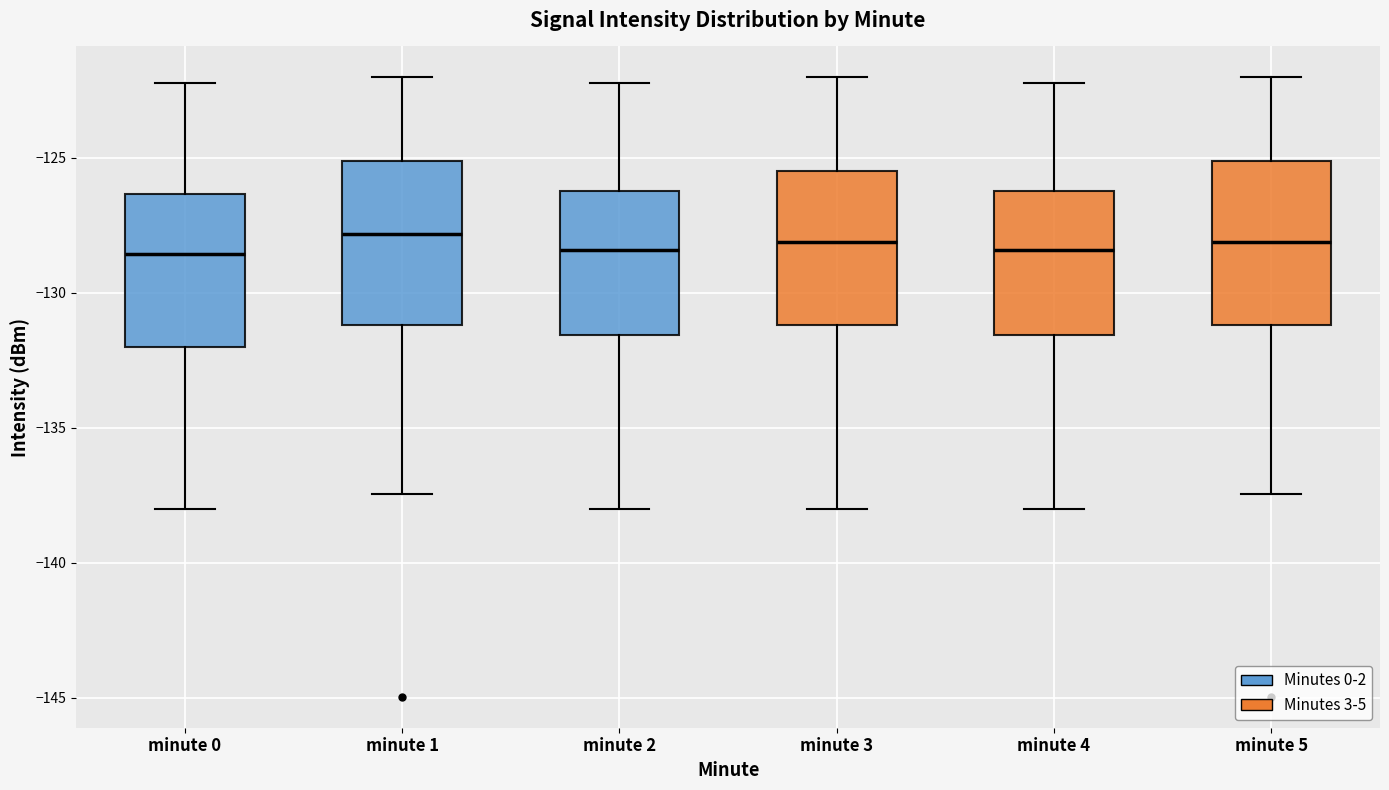

Reading left to right, read every box against the y-axis: the position of its median line, the range the box covers, and the ends of its whiskers. The values are not printed on the chart, so give them approximately, as read against the axis.

minute 0: median -128.5, box -132.0 to -126.5, whiskers -138.0 to -122.0
minute 1: median -128.0, box -131.0 to -125.0, whiskers -137.5 to -122.0
minute 2: median -128.5, box -131.5 to -126.0, whiskers -138.0 to -122.0
minute 3: median -128.0, box -131.0 to -125.5, whiskers -138.0 to -122.0
minute 4: median -128.5, box -131.5 to -126.0, whiskers -138.0 to -122.0
minute 5: median -128.0, box -131.0 to -125.0, whiskers -137.5 to -122.0